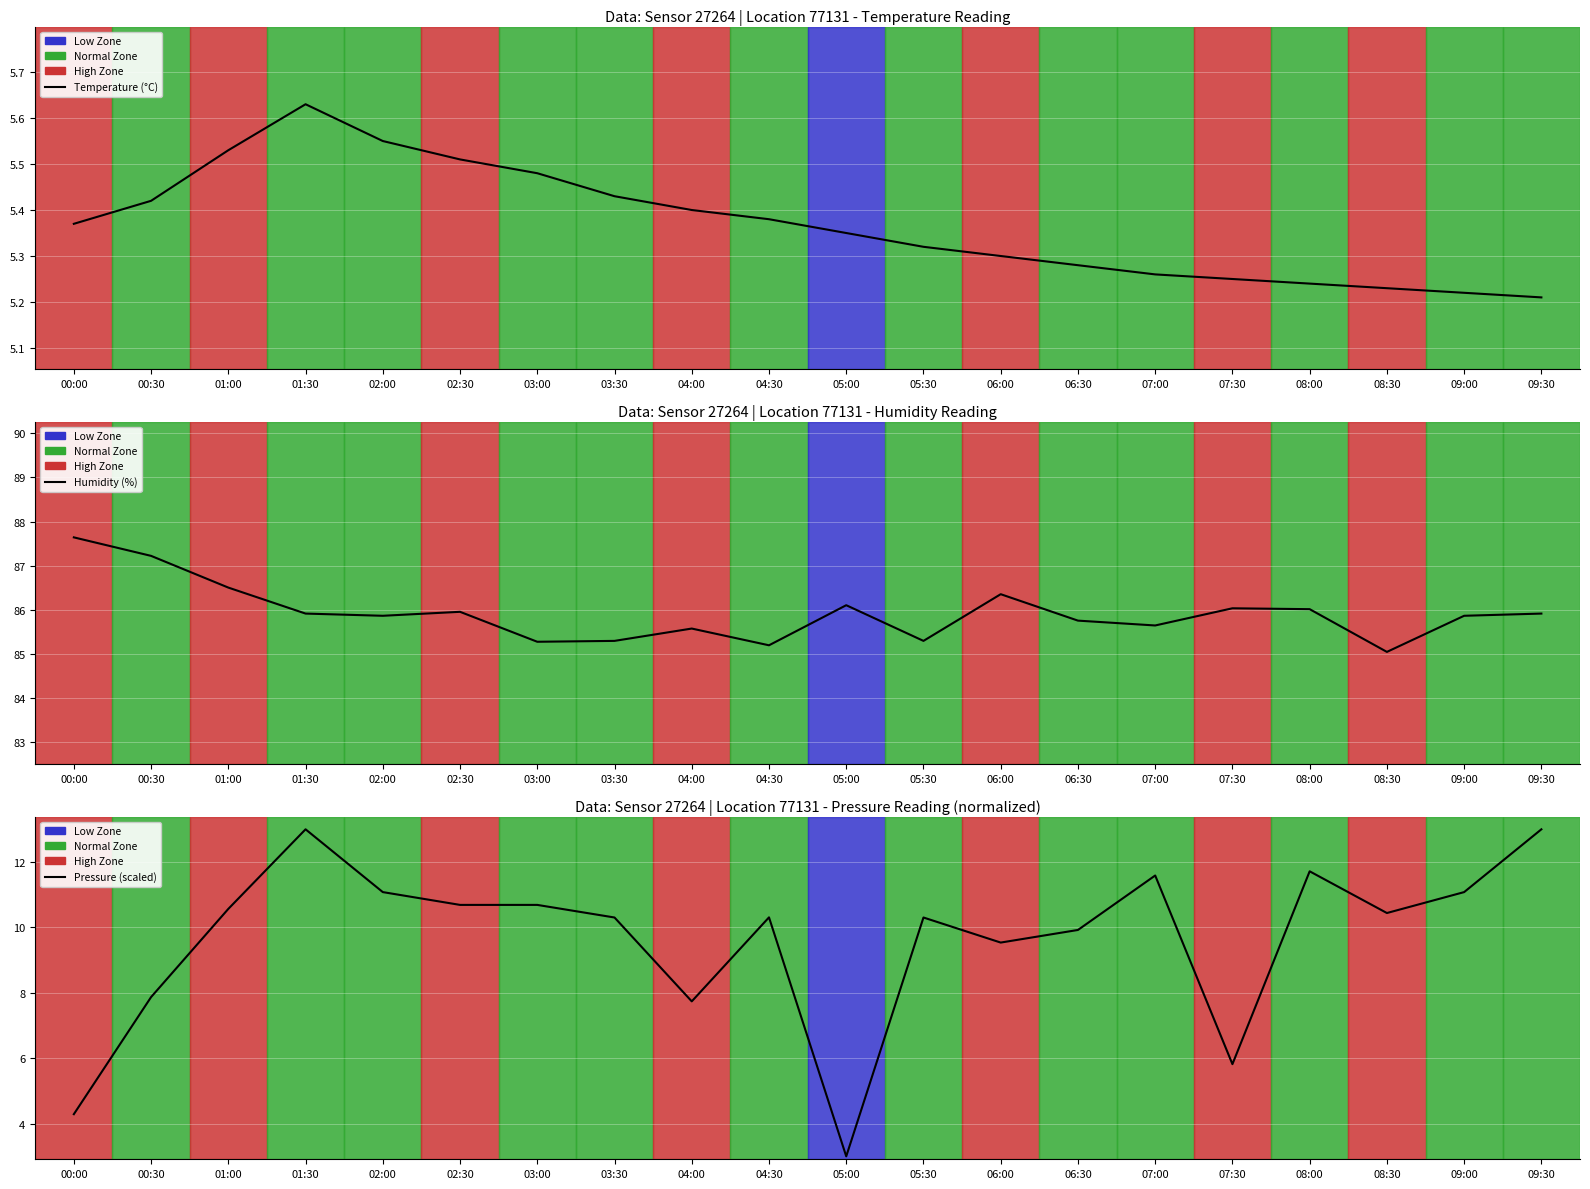

Reading right to left, transcribe all the data shown in this chart.

Temperature (°C): 09:30=5.2	09:00=5.2	08:30=5.2	08:00=5.2	07:30=5.2	07:00=5.3	06:30=5.3	06:00=5.3	05:30=5.3	05:00=5.3	04:30=5.4	04:00=5.4	03:30=5.4	03:00=5.5	02:30=5.5	02:00=5.5	01:30=5.6	01:00=5.5	00:30=5.4	00:00=5.4
Humidity (%): 09:30=85.9	09:00=85.9	08:30=85.0	08:00=86.0	07:30=86.0	07:00=85.6	06:30=85.8	06:00=86.3	05:30=85.3	05:00=86.1	04:30=85.2	04:00=85.6	03:30=85.3	03:00=85.3	02:30=86.0	02:00=85.9	01:30=85.9	01:00=86.5	00:30=87.2	00:00=87.6
Pressure (scaled): 09:30=13.0	09:00=11.1	08:30=10.4	08:00=11.7	07:30=5.8	07:00=11.6	06:30=9.9	06:00=9.5	05:30=10.3	05:00=3.0	04:30=10.3	04:00=7.7	03:30=10.3	03:00=10.7	02:30=10.7	02:00=11.1	01:30=13.0	01:00=10.6	00:30=7.9	00:00=4.3